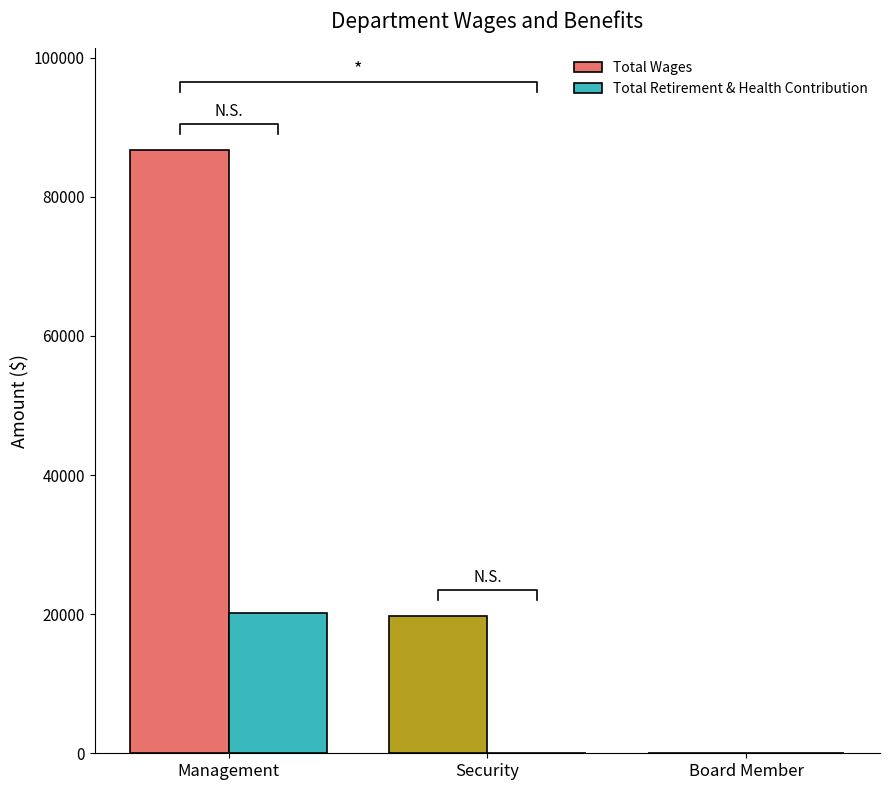

Reading left to right, list all the values displayed in this chart.

Total Wages: Management=86784	Security=19664	Board Member=0
Total Retirement & Health Contribution: Management=20148	Security=0	Board Member=0